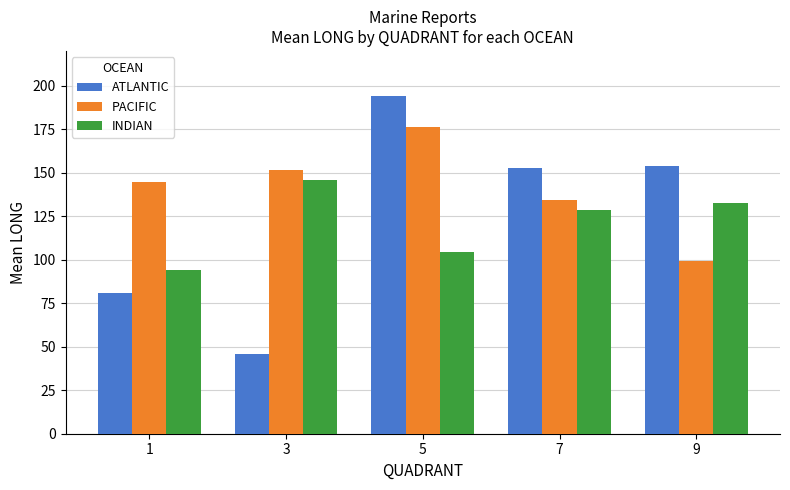

Is the value of ATLANTIC at 9 greater than the value of INDIAN at 7?

Yes